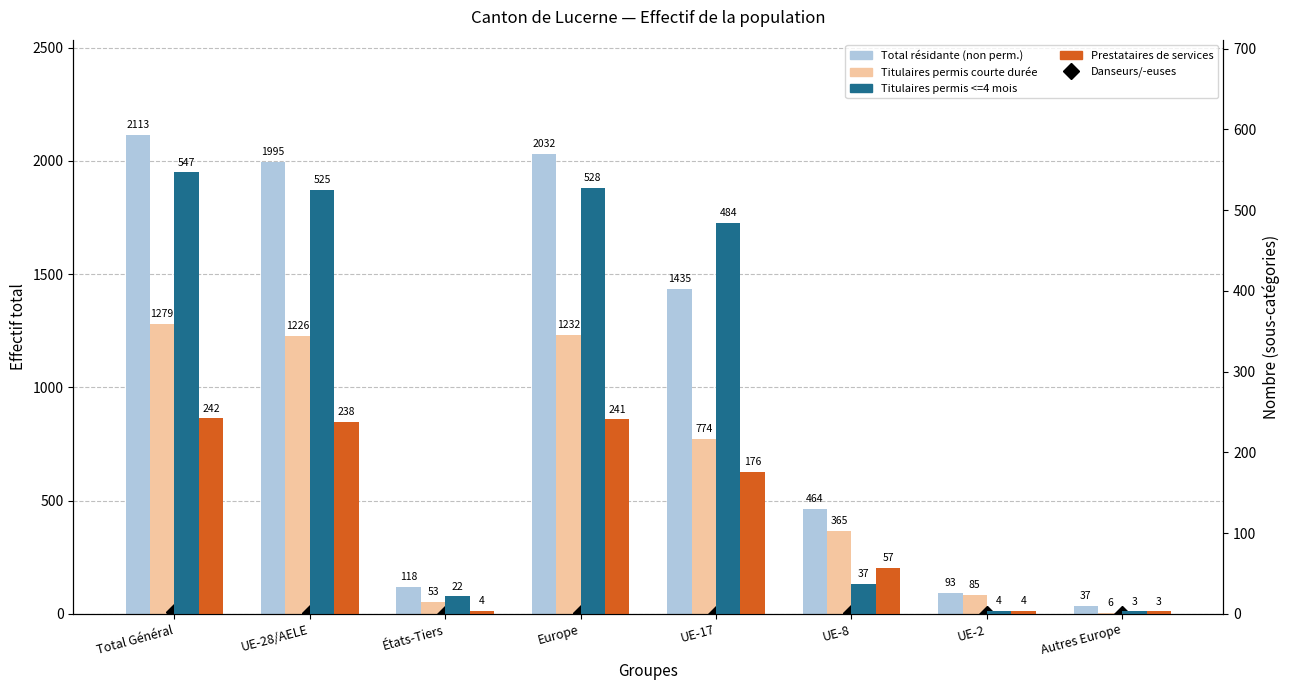

What is the lowest value of the Prestataires de services series?

3